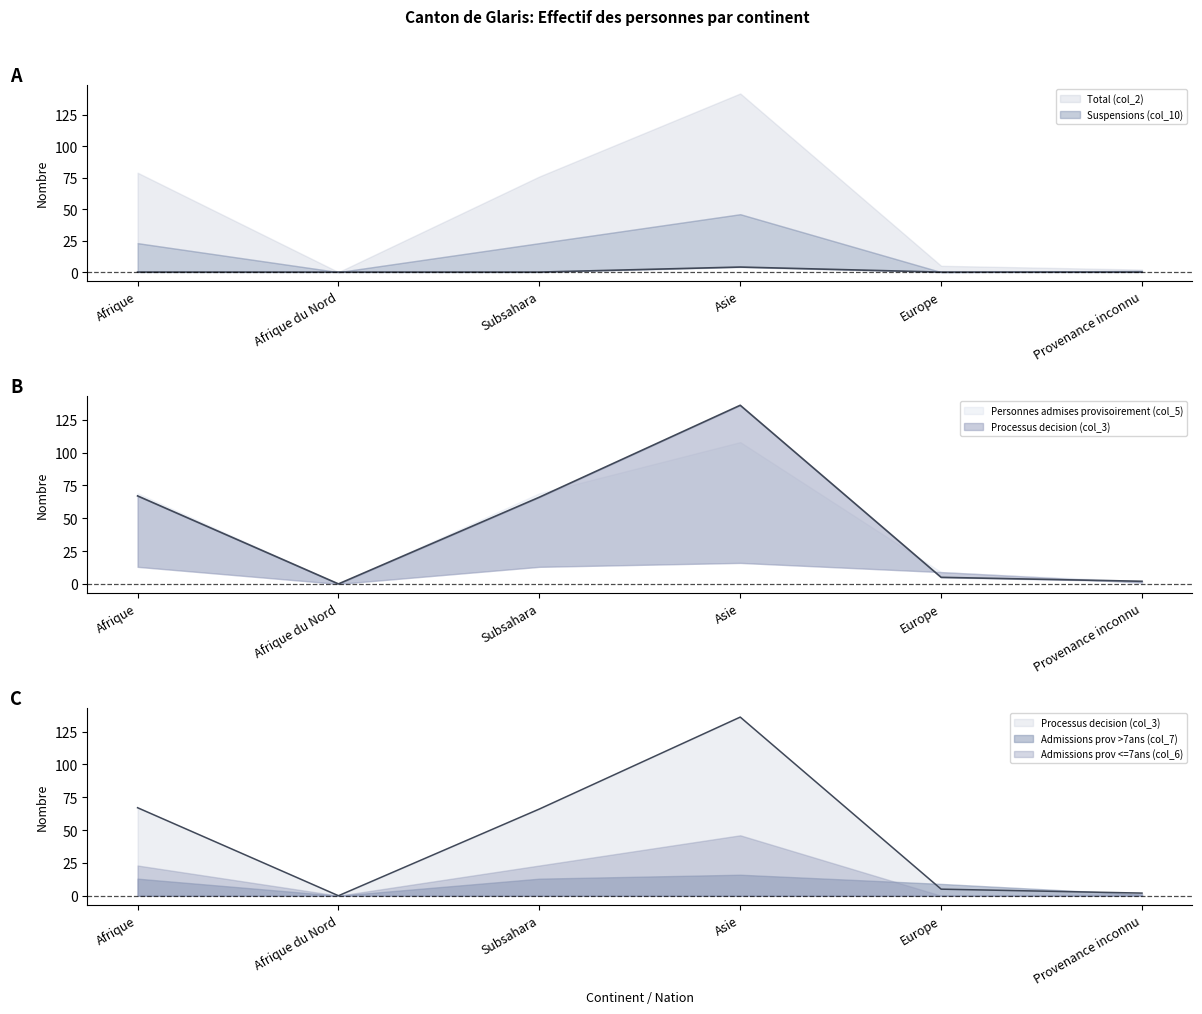

What is the total value across all series at Provenance inconnu?

4